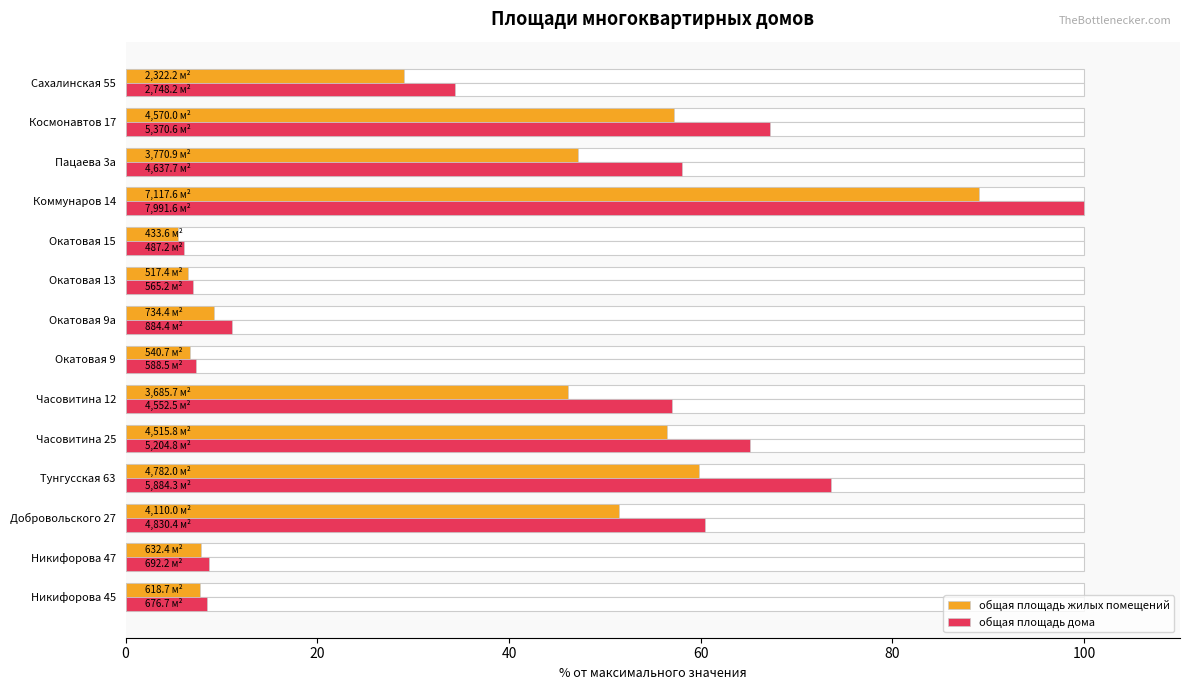

Rank the series by their average value, from lowest to highest.

общая площадь жилых помещений, общая площадь дома